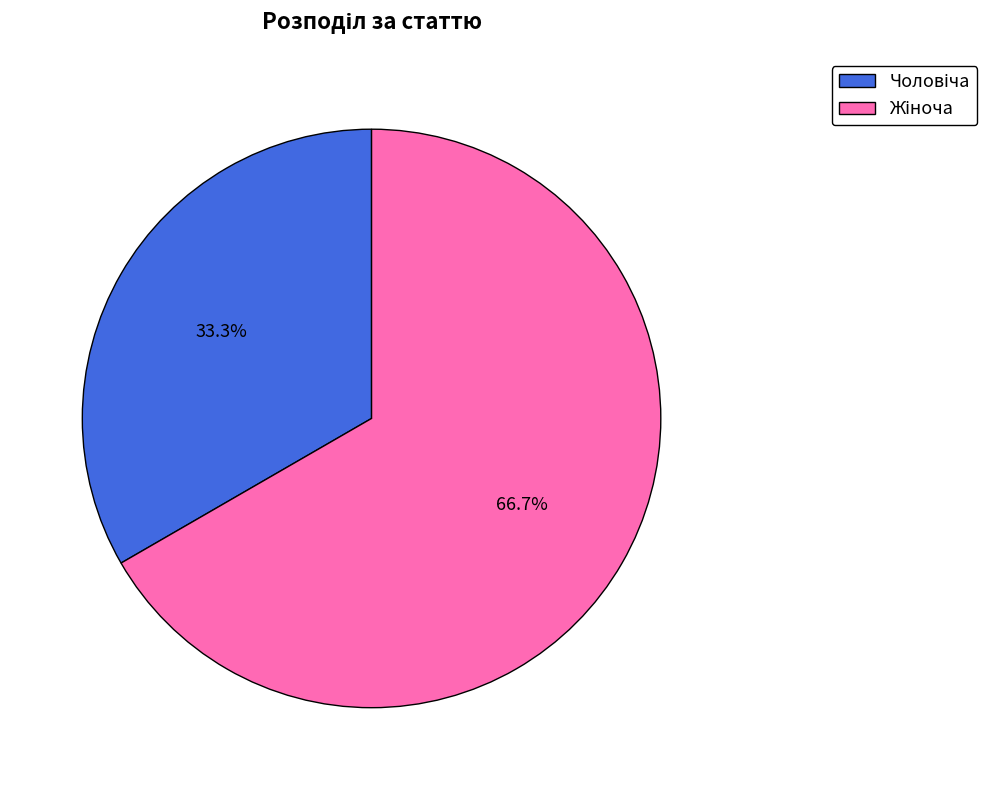

Does any single category account for the majority?

Yes